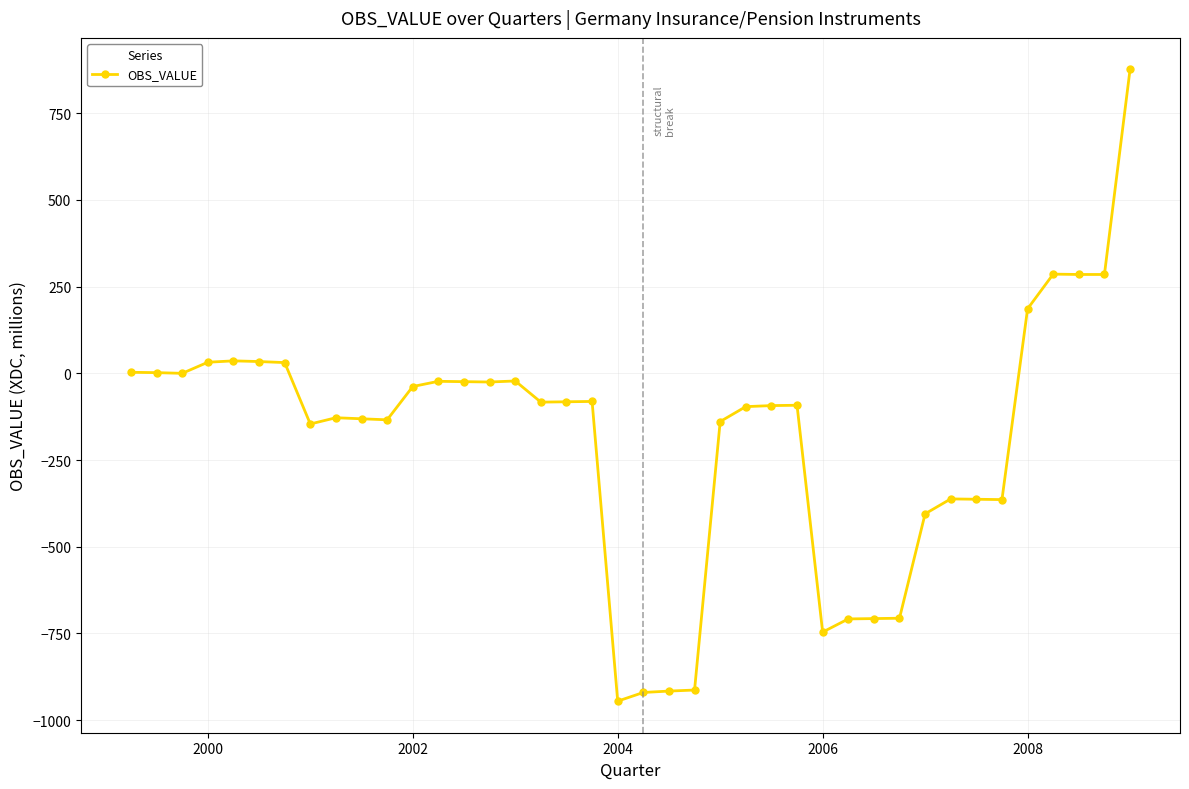

What is the value of the 18th point from the left?

-82